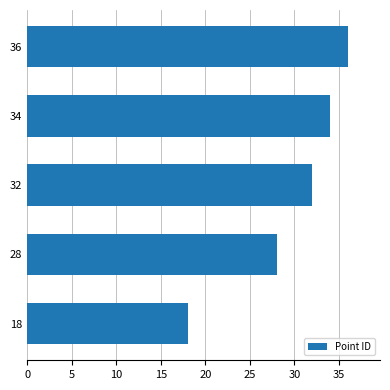

How many data points are less than 32?

2